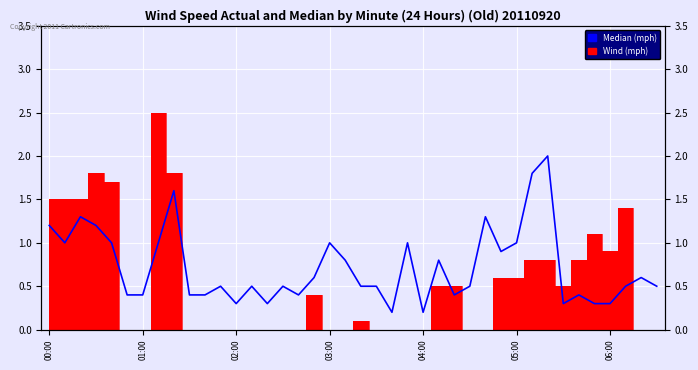

How many interior local peaks (higher than both neighbors) does the data have?

12